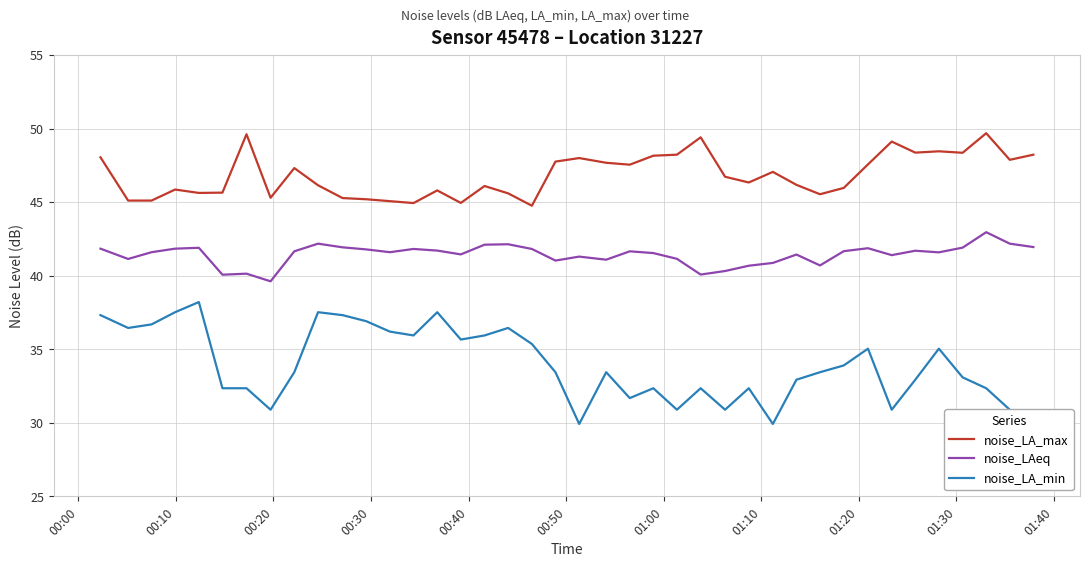

How many distinct data groups are displayed?

3